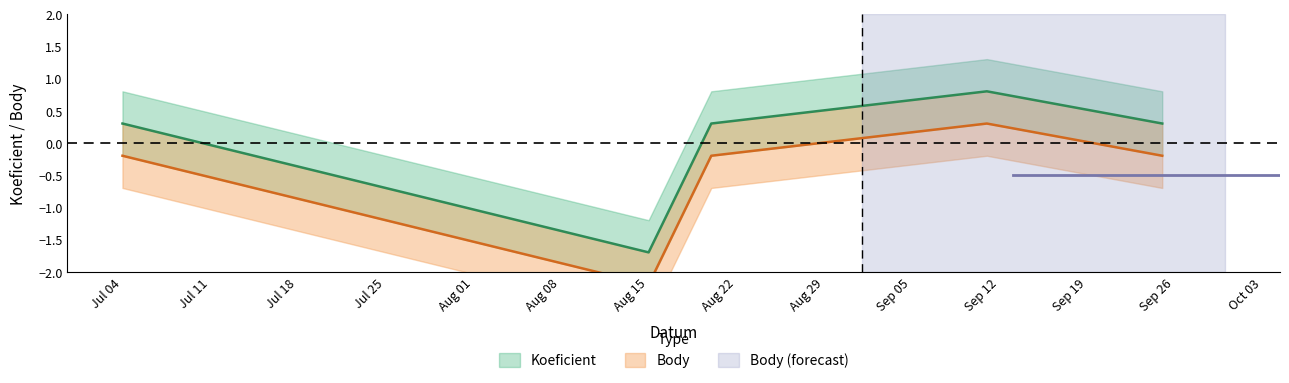

The Koeficient series shows 0.1 at 2020-08-20. True or false?

False